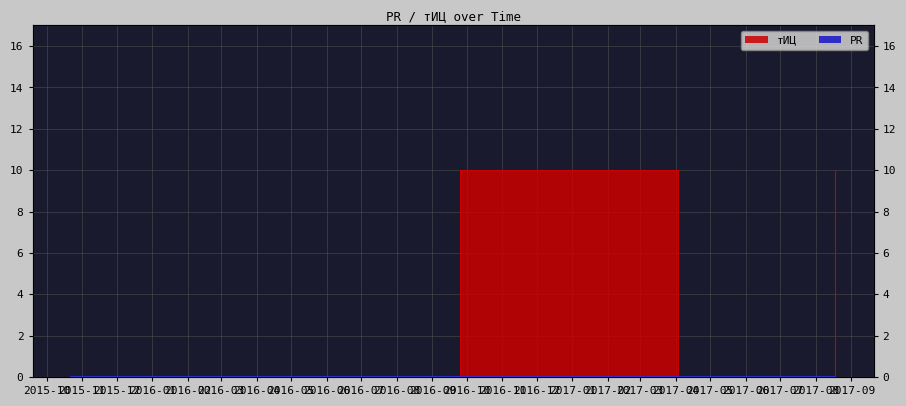

Reading left to right, list all the values displayed in this chart.

0	10	0	10